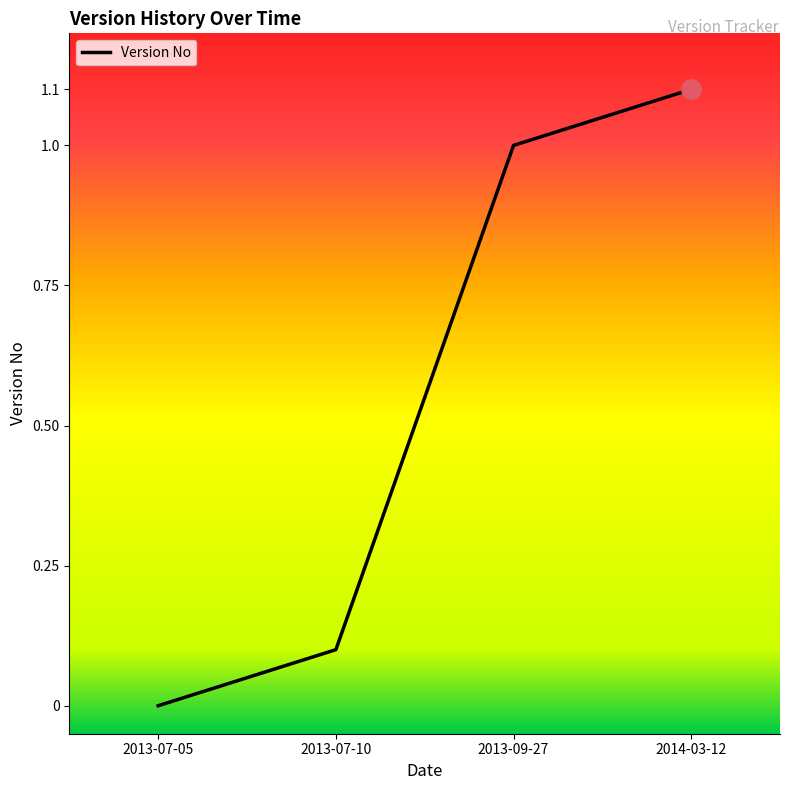

Which label corresponds to the largest value in the chart?

2014-03-12